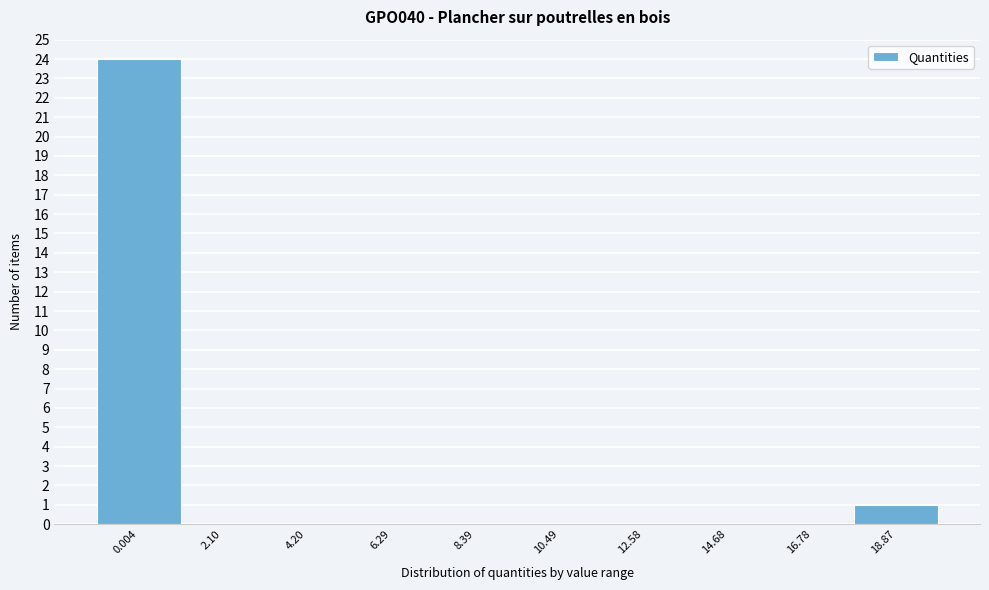

Reading left to right, what are all the values shown in this chart?

0.004=24	2.10=0	4.20=0	6.29=0	8.39=0	10.49=0	12.58=0	14.68=0	16.78=0	18.87=1